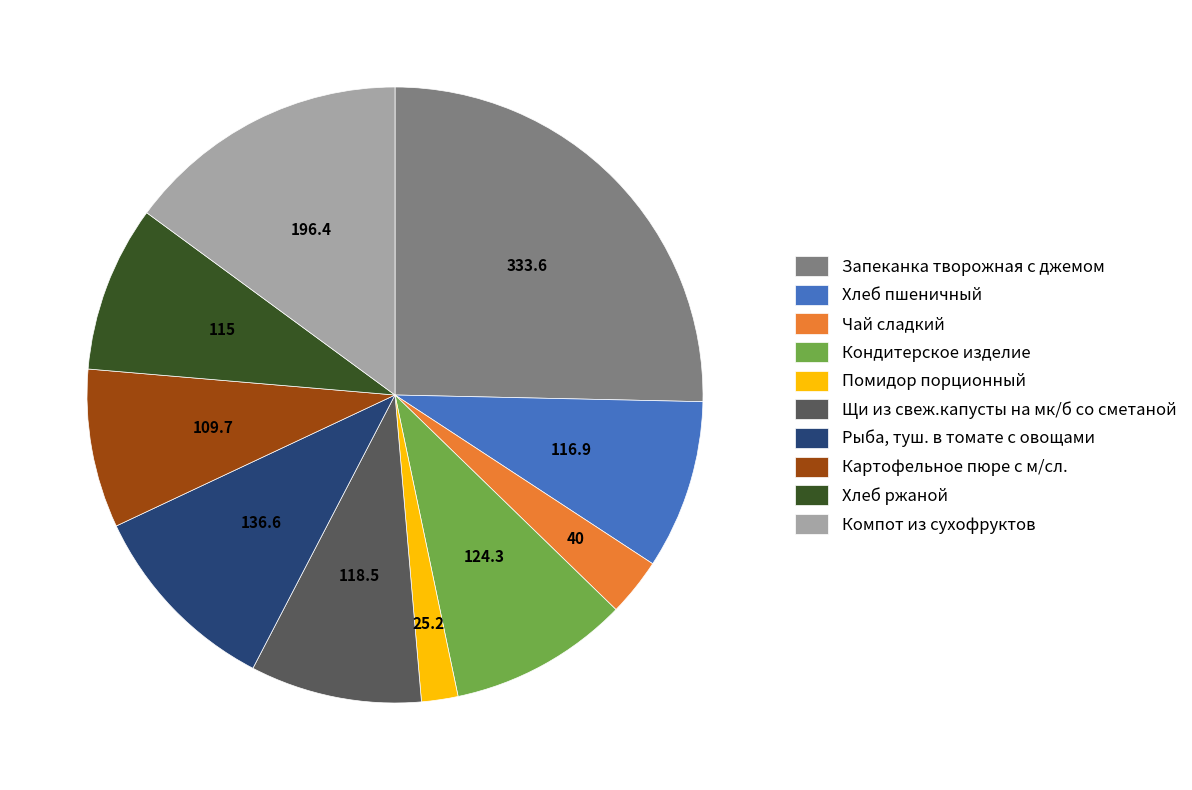

Which category has the smallest portion of the pie?

Помидор порционный